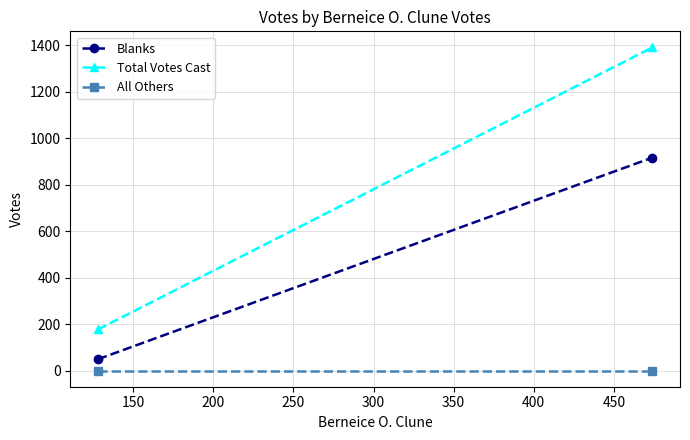

How many Total Votes Cast values are between 177 and 1390?

2